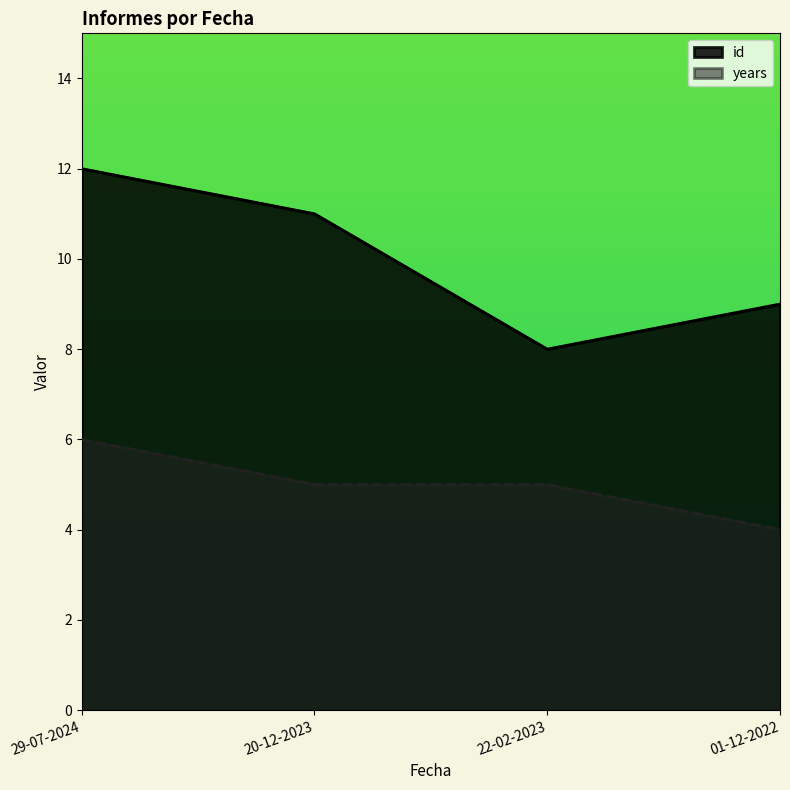

The value of id at 29-07-2024 is 12. True or false?

True